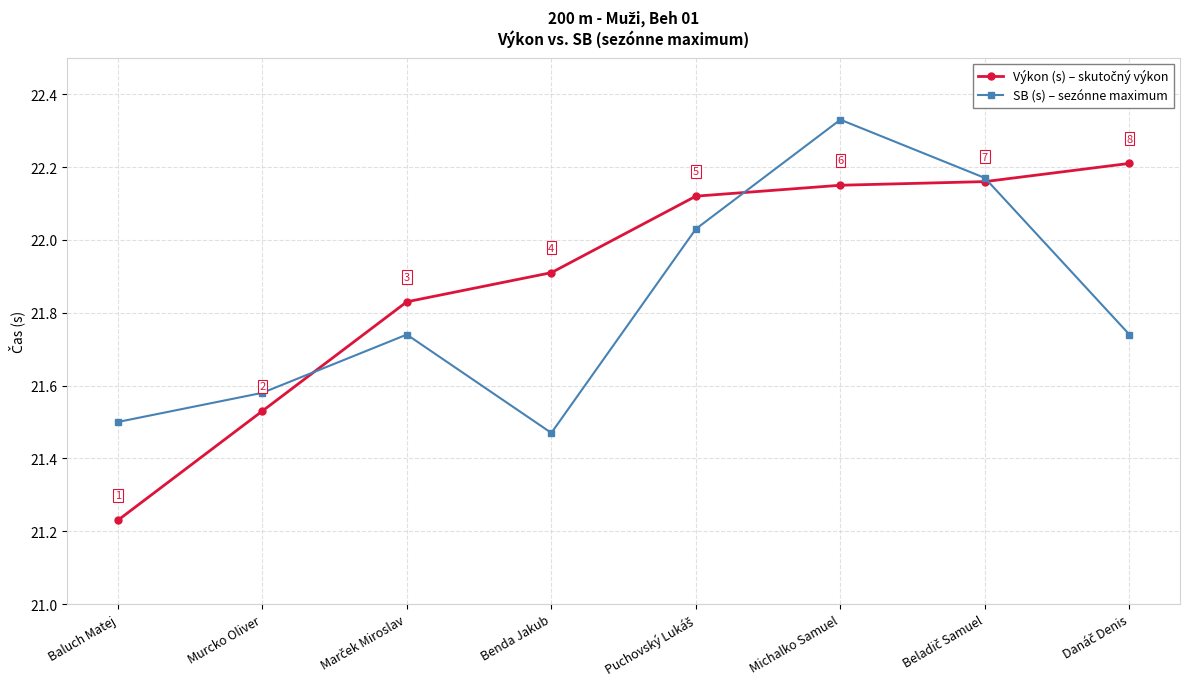

How many categories are shown in the chart?

8